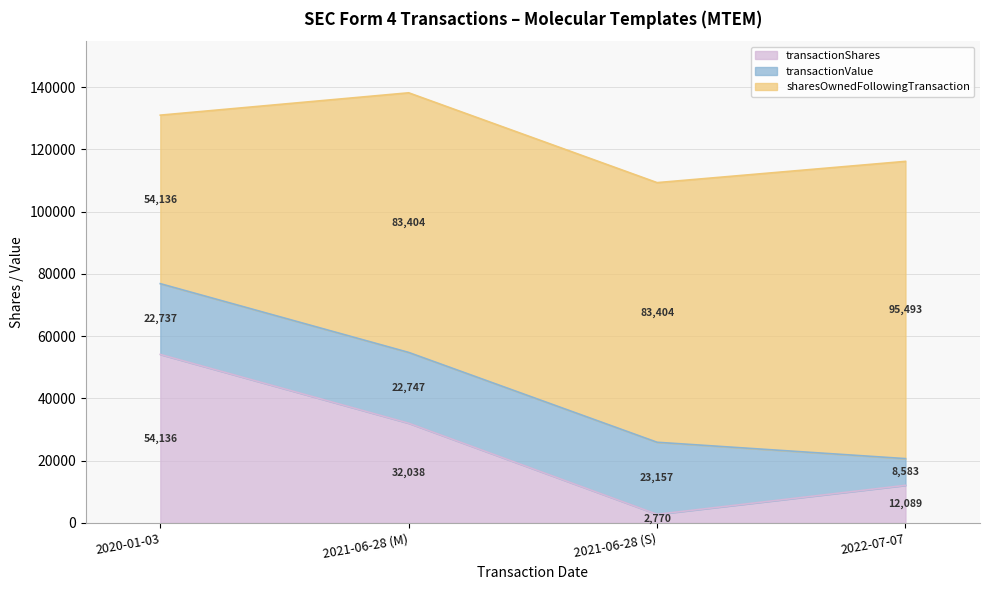

At which label does transactionValue first exceed 22747?

2021-06-28 (S)